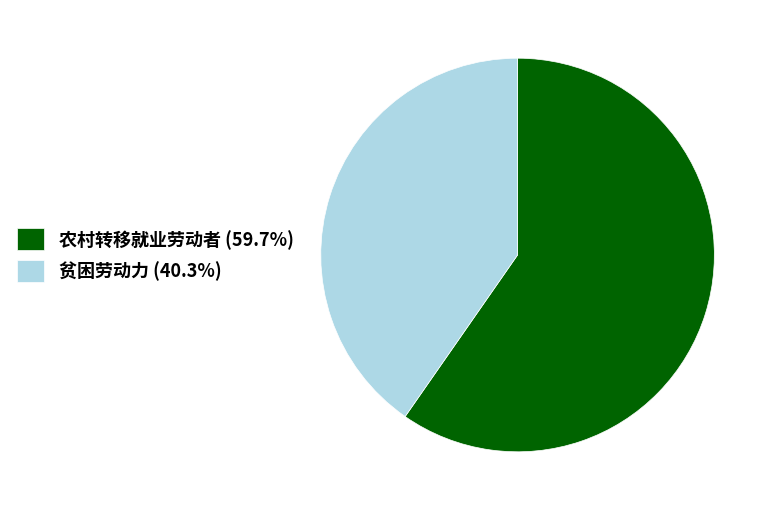

Count the number of slices in the pie.

2